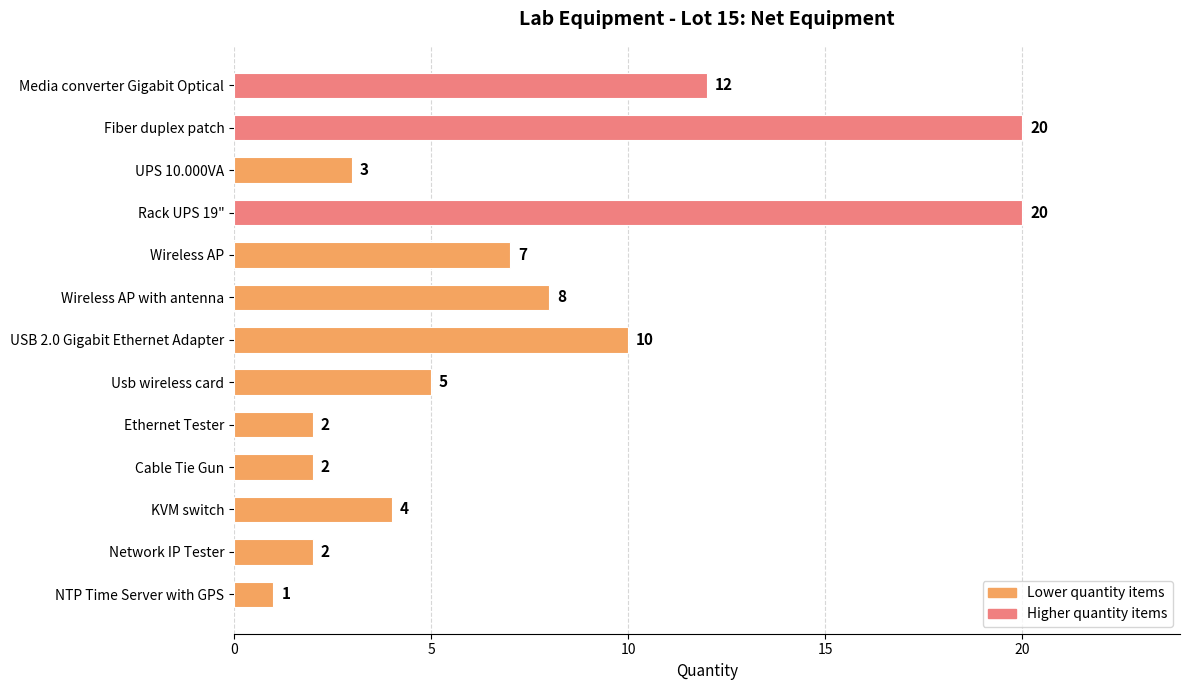

Count the number of categories in the chart.

13